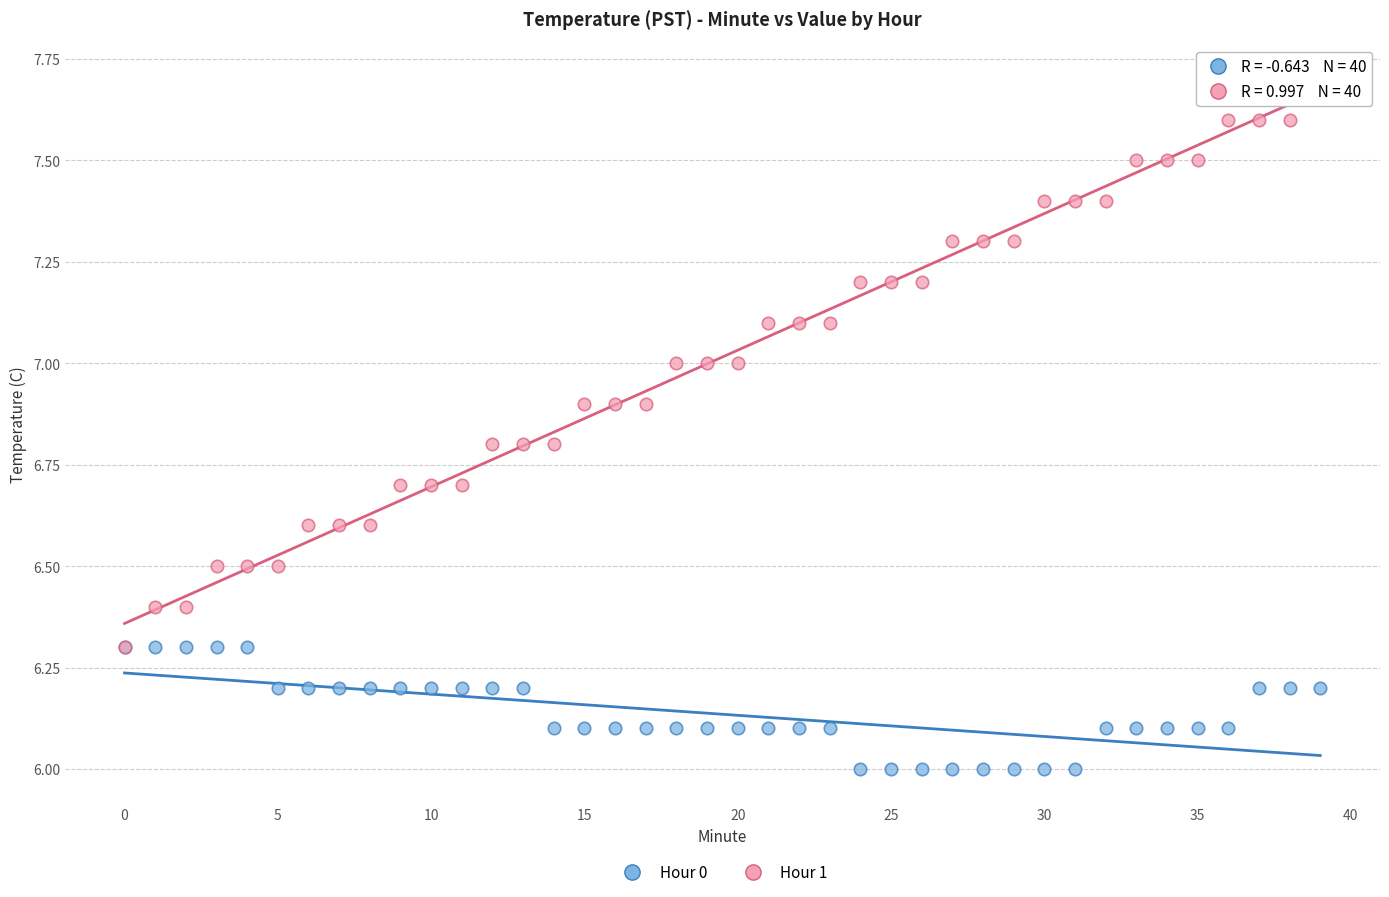

Which series reaches the maximum Y coordinate?

Hour 1